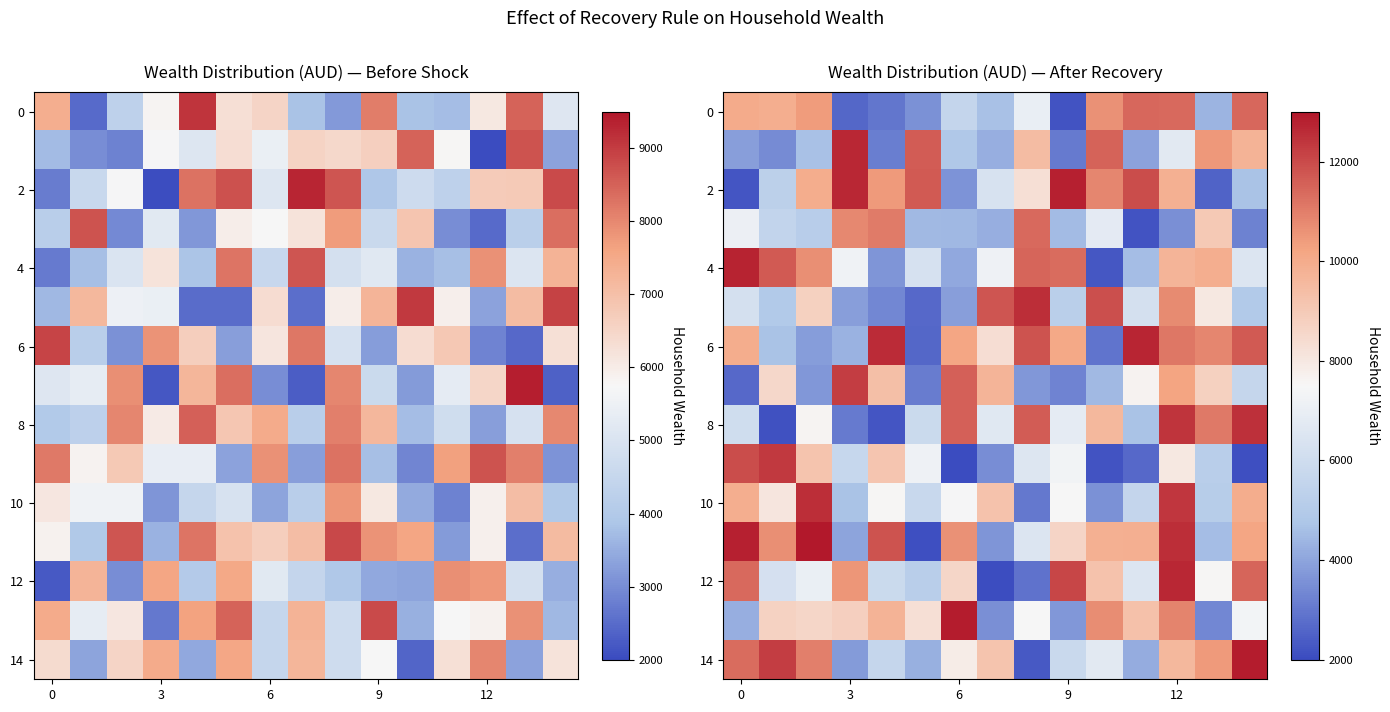

What is the lowest value of the 4 series?

2262.1